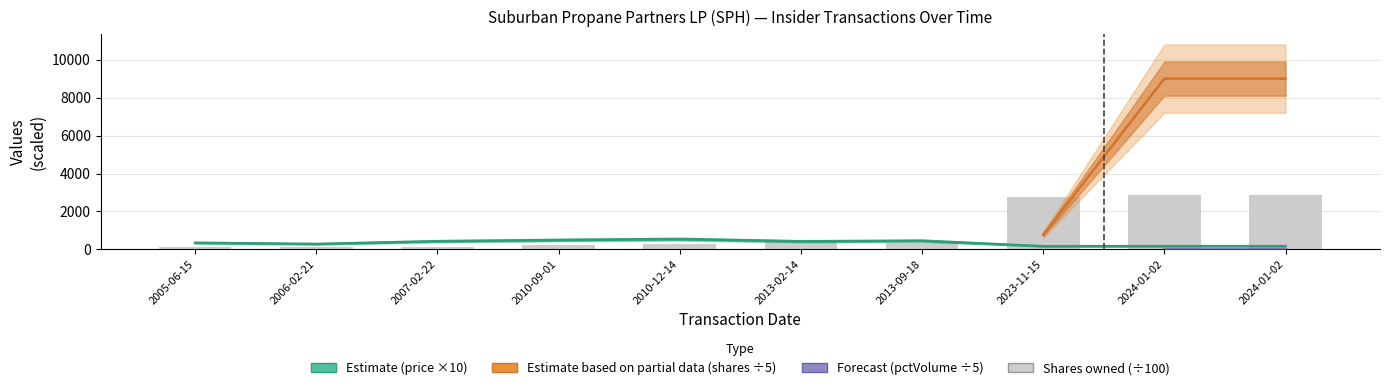

What is the label of the 8th bar from the right?

2007-02-22